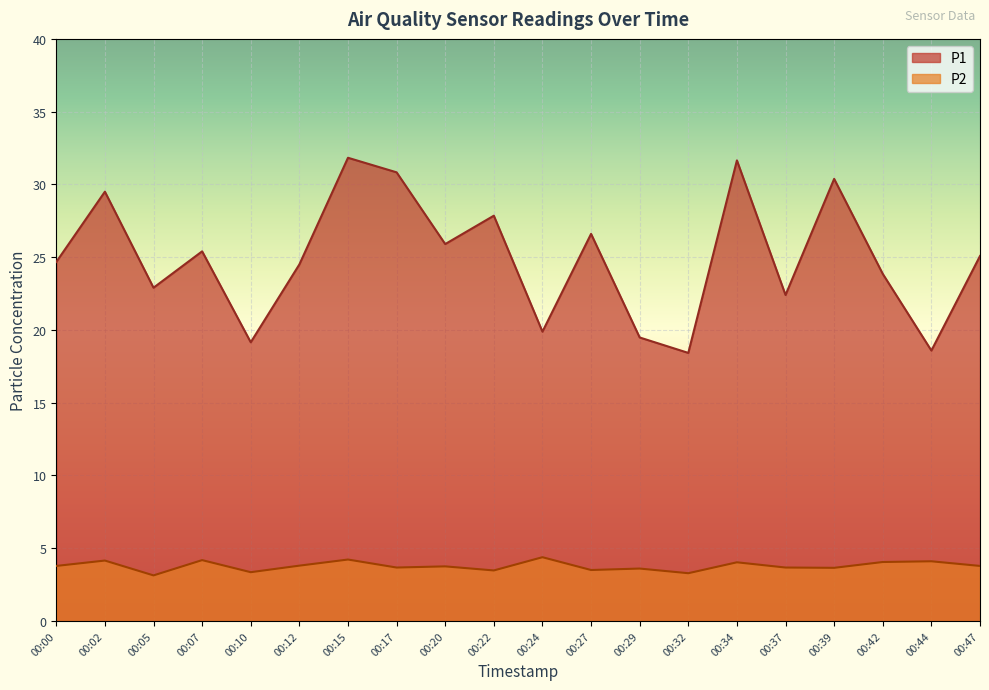

Reading left to right, list all the values displayed in this chart.

P1: 24.7	29.5	22.9	25.4	19.1	24.5	31.8	30.8	25.9	27.9	19.9	26.6	19.5	18.4	31.6	22.4	30.4	23.9	18.6	25.1
P2: 3.8	4.2	3.1	4.2	3.4	3.8	4.2	3.7	3.8	3.5	4.4	3.5	3.6	3.3	4.0	3.7	3.6	4.0	4.1	3.8